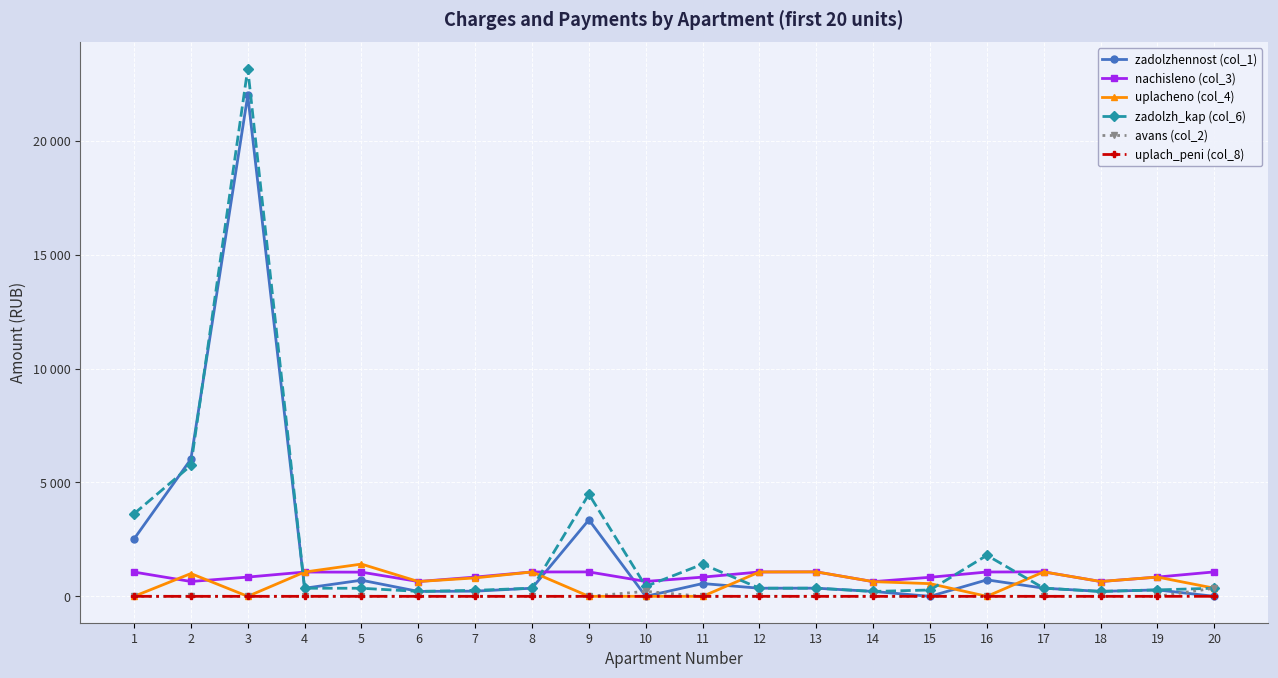

What is the difference between the uplacheno (col_4) values at 14 and 3?

645.5